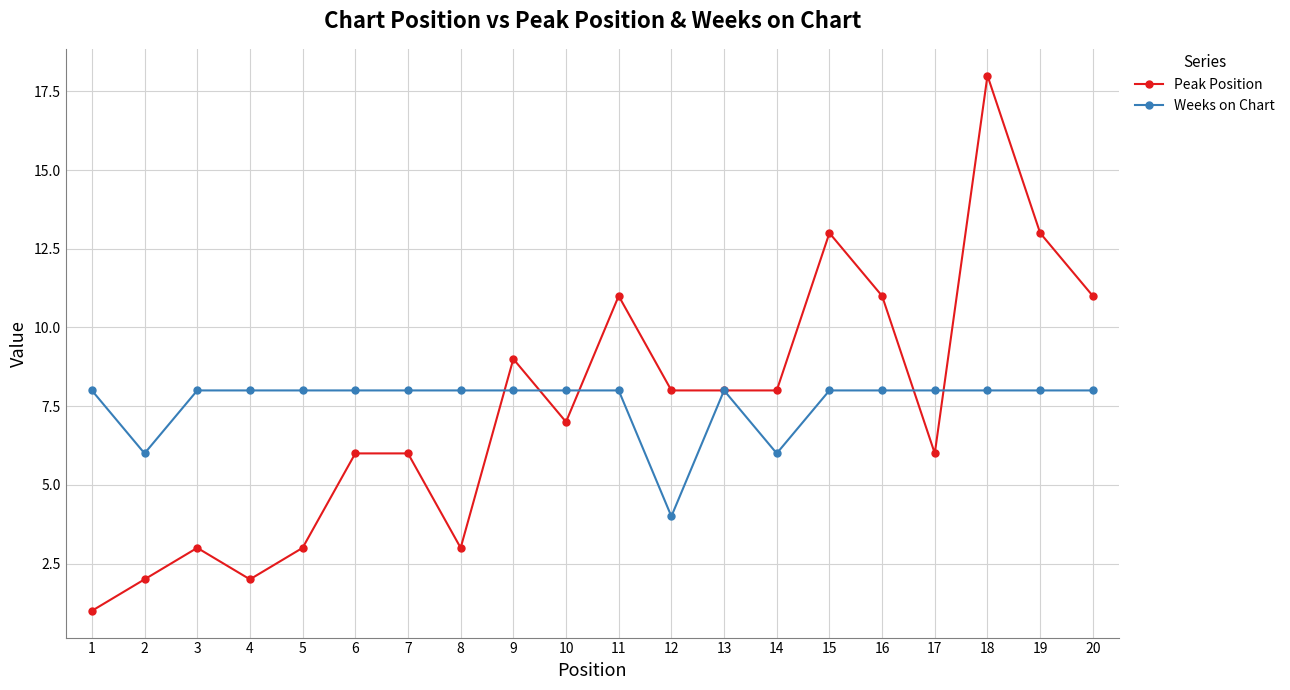

What is the maximum value for Weeks on Chart?

8